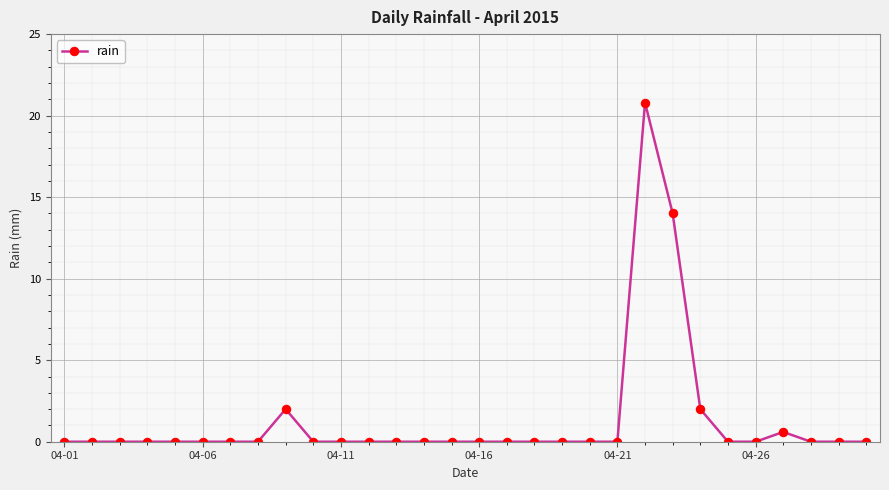

Reading right to left, list all the values displayed in this chart.

0.0	0.0	0.0	0.6	0.0	0.0	2.0	14.0	20.8	0.0	0.0	0.0	0.0	0.0	0.0	0.0	0.0	0.0	0.0	0.0	0.0	2.0	0.0	0.0	0.0	0.0	0.0	0.0	0.0	0.0